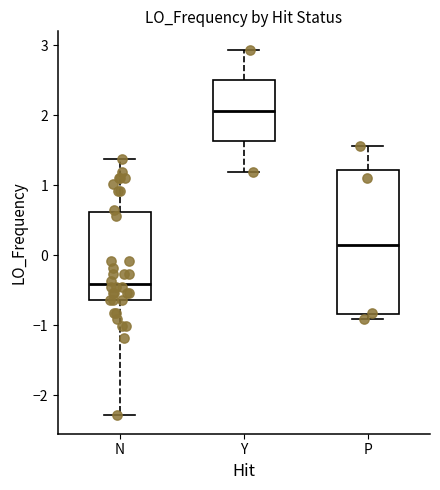

Which box's median line is the lowest?

N